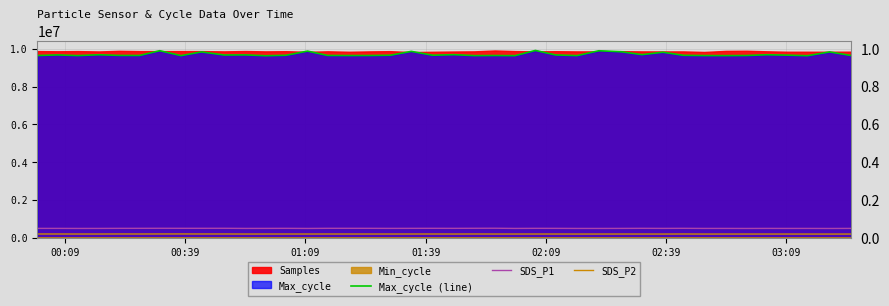

What is the highest value of the SDS_P2 series?

208017.3